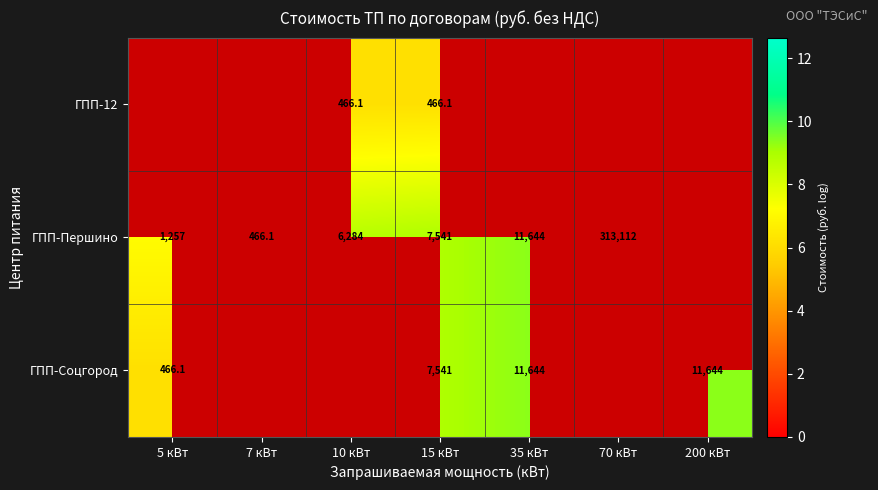

At 35 кВт, list the series in order from largest to smallest.

ГПП-12, ГПП-Першино, ГПП-Соцгород